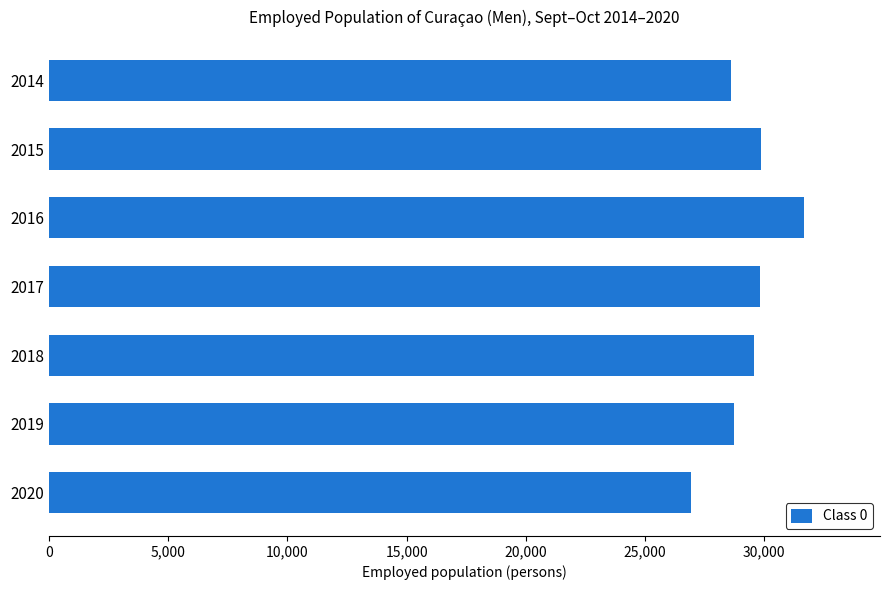

At which category does the chart reach its peak across all series?

2016